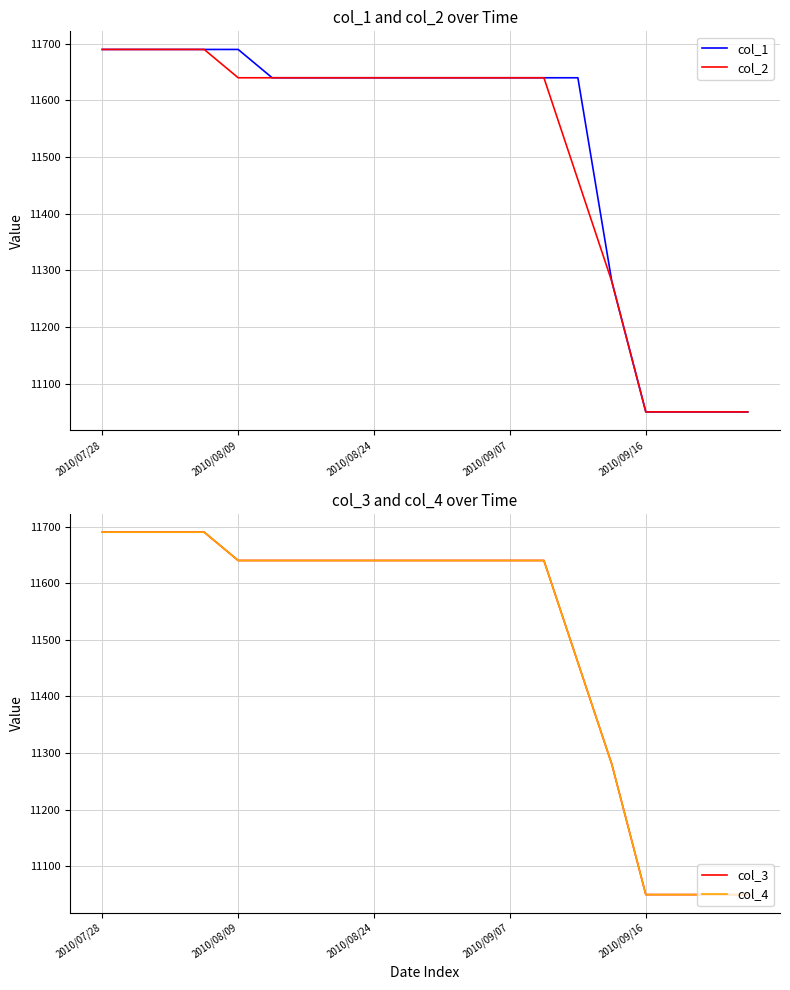

The value of col_4 at 2010/07/28 is 17506. True or false?

False